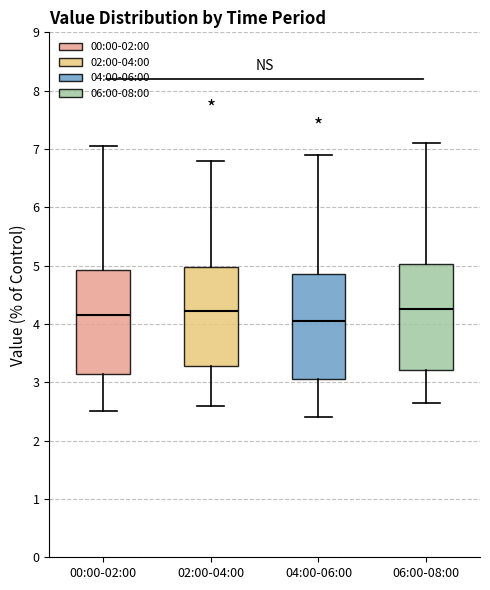

Where does the upper whisker of the box for 04:00-06:00 end on the y-axis? The values are not printed on the chart, so give them approximately, as read against the axis.

6.9